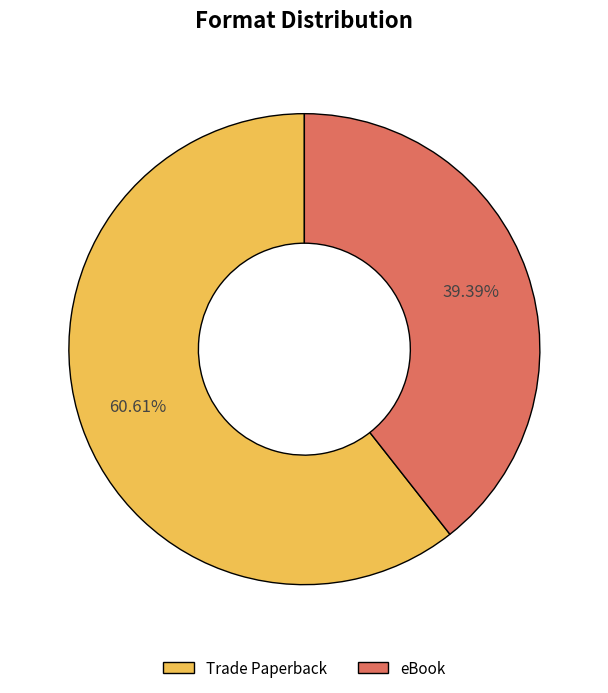

To the nearest percent, what percentage of the pie is eBook?

39%